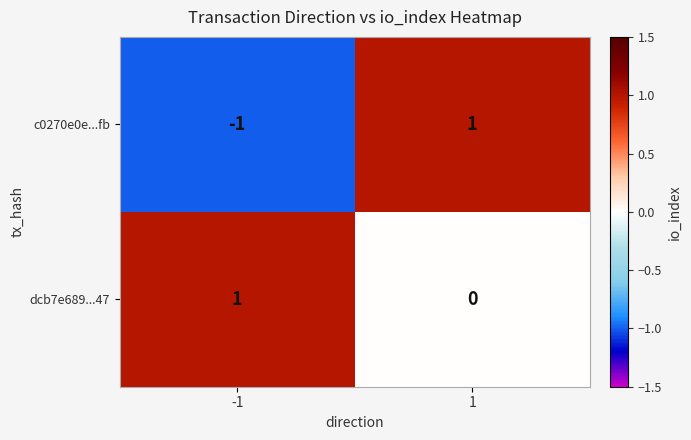

Reading right to left, transcribe all the data shown in this chart.

c0270e0e...fb: 1=1	-1=-1
dcb7e689...47: 1=0	-1=1